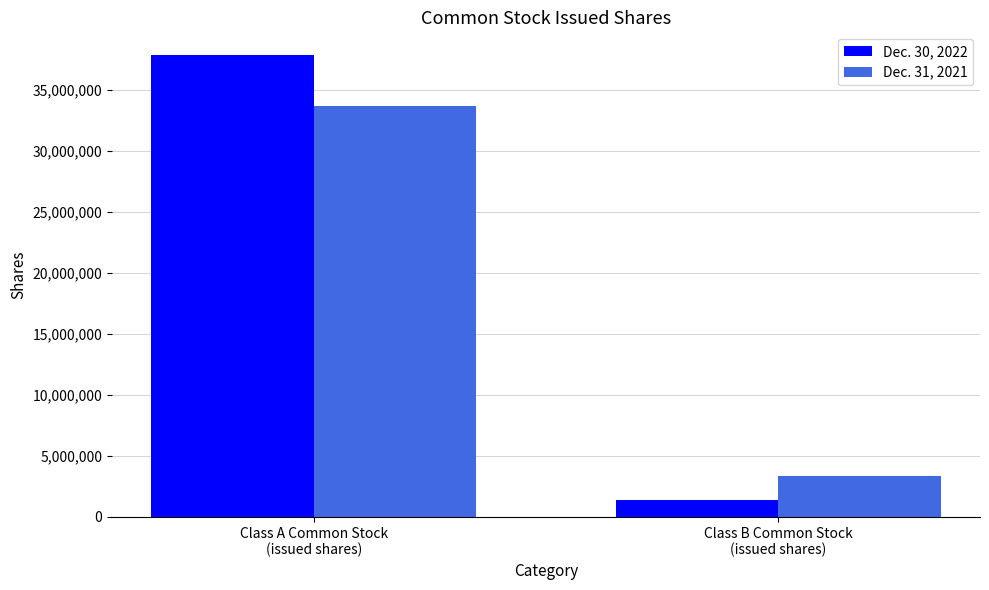

Is the value of Dec. 31, 2021 at Class A Common Stock
(issued shares) greater than the value of Dec. 30, 2022 at Class A Common Stock
(issued shares)?

No